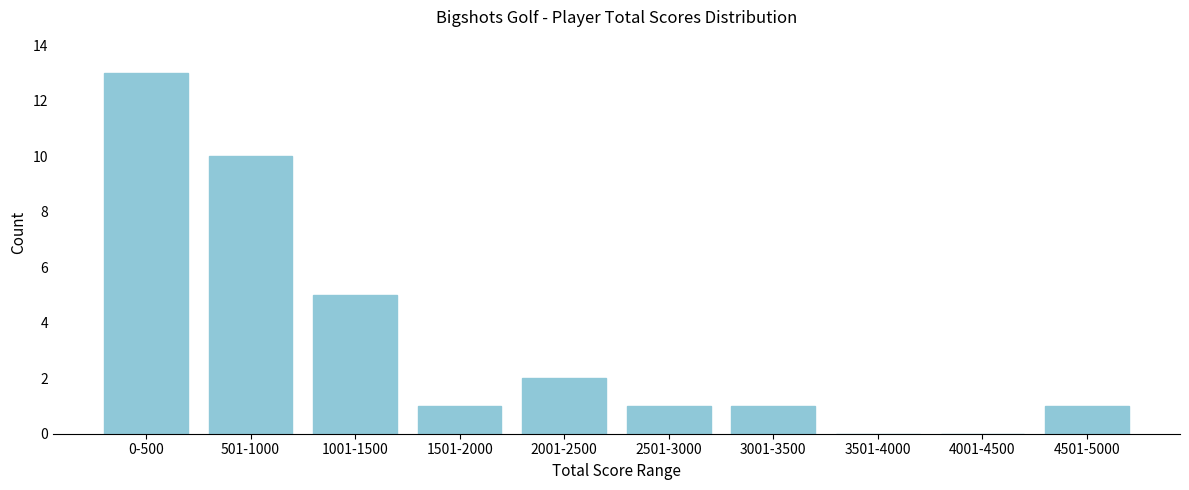

Reading left to right, what are all the values shown in this chart?

0-500=13	501-1000=10	1001-1500=5	1501-2000=1	2001-2500=2	2501-3000=1	3001-3500=1	3501-4000=0	4001-4500=0	4501-5000=1